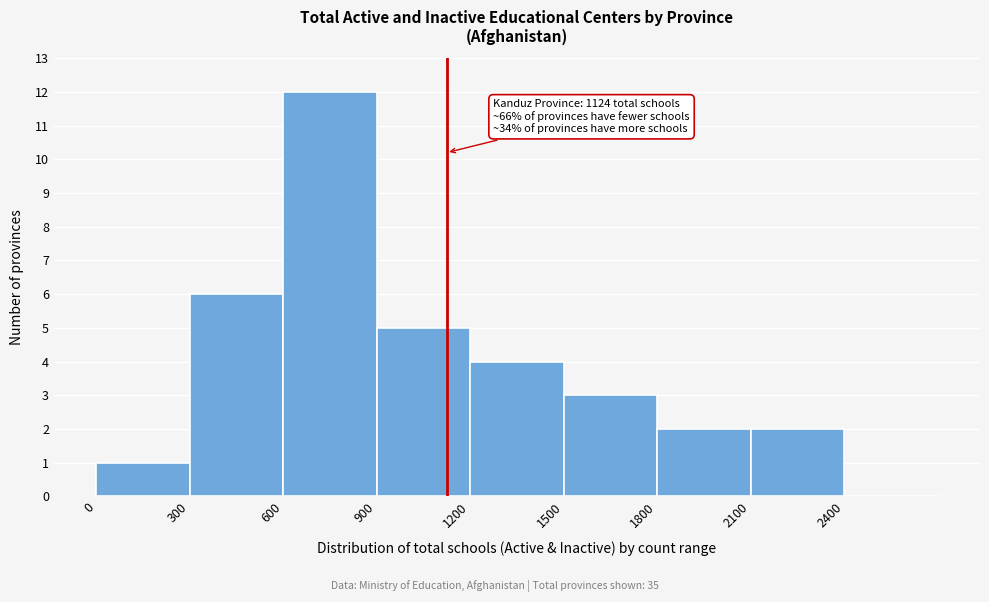

Over which range of the x-axis is the bar tallest?

600 to 900